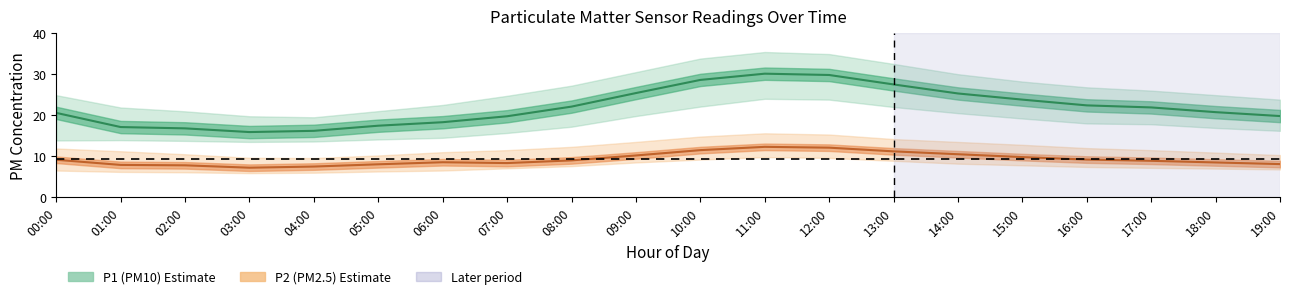

Between 14:00 and 15:00, which series saw the biggest shift?

P1_upper